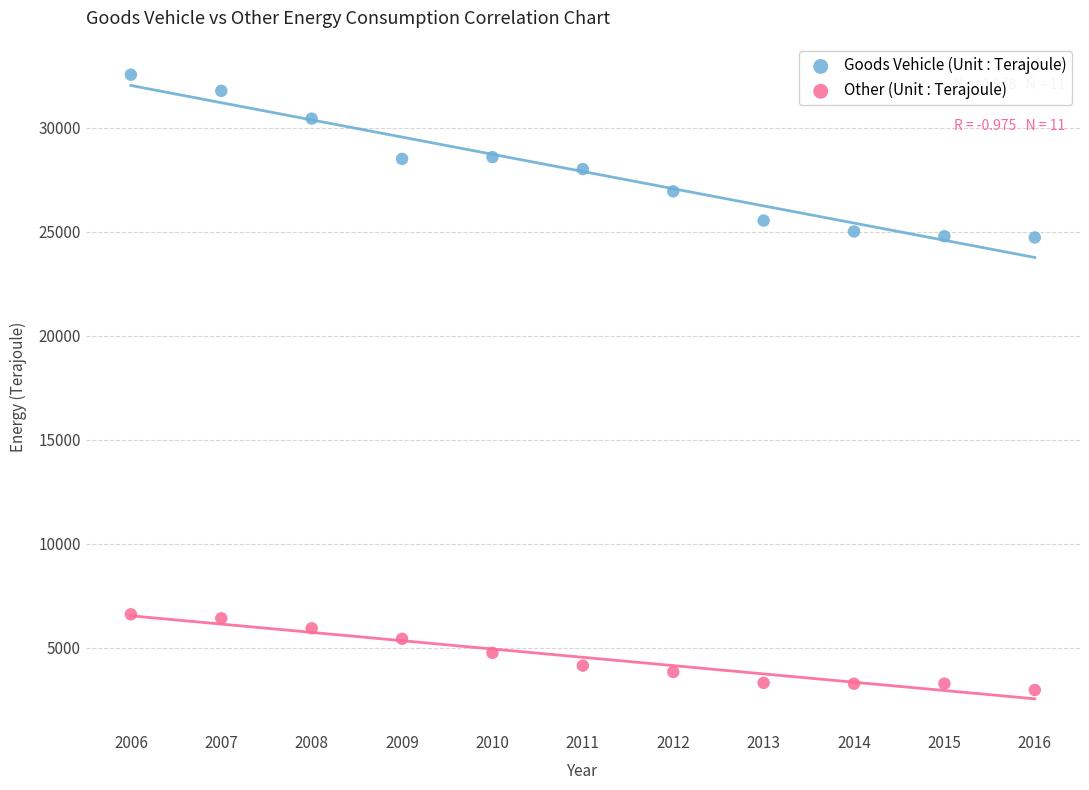

What are all the series names shown in the legend?

Goods Vehicle (Unit : Terajoule), Other (Unit : Terajoule)